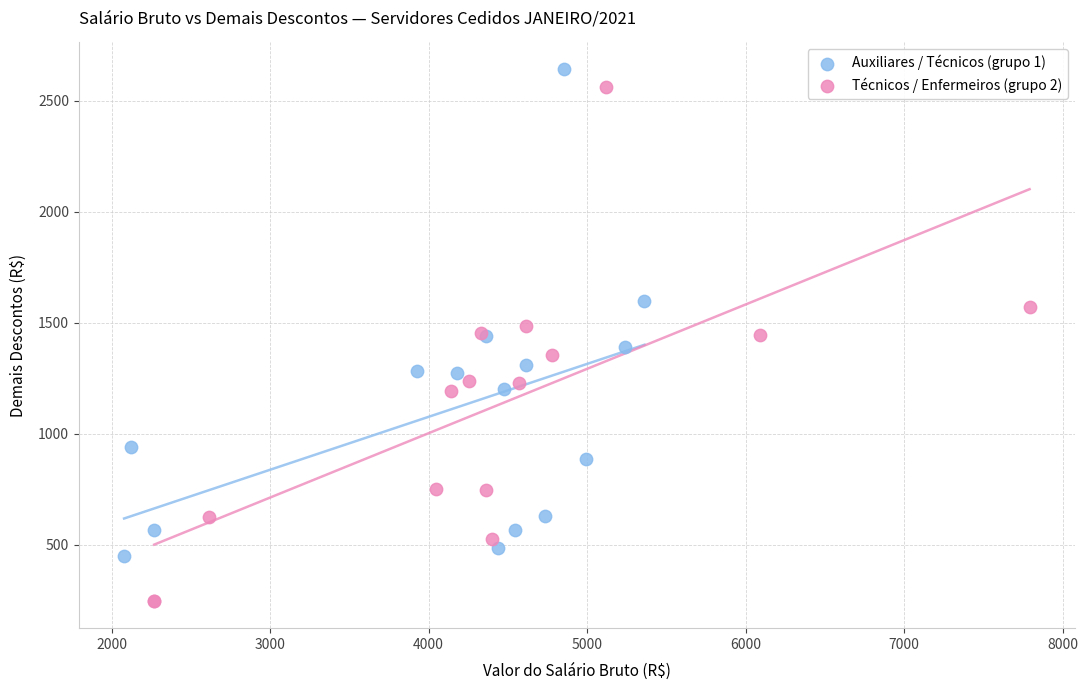

Which series contains the lowest Y value?

Técnicos / Enfermeiros (grupo 2)